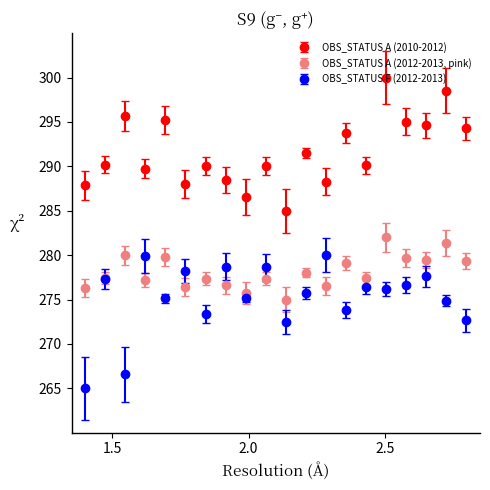

At how many categories does at least one series exceed 269?

20